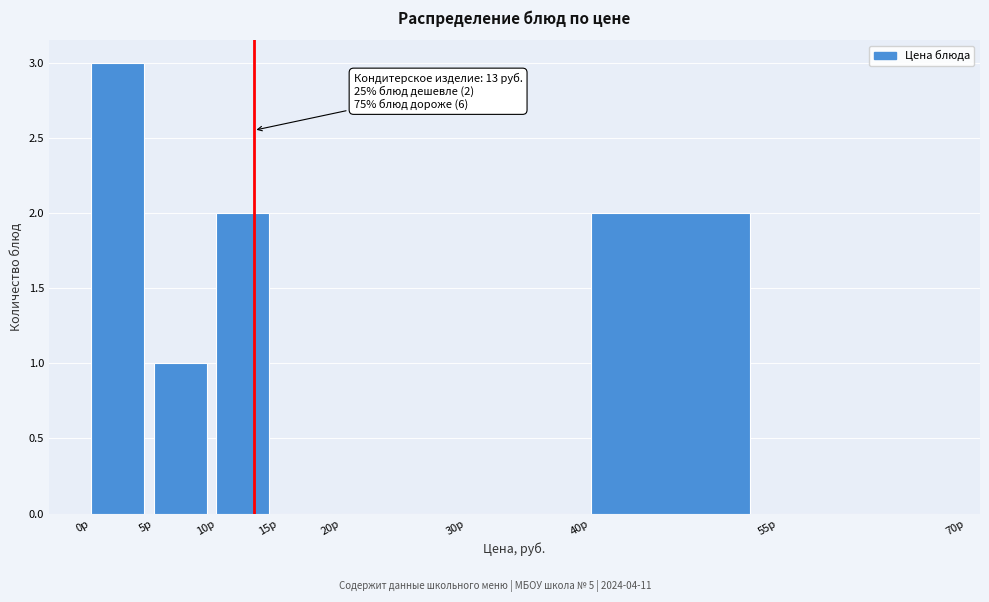

Which range on the x-axis has the tallest bar?

0 to 5